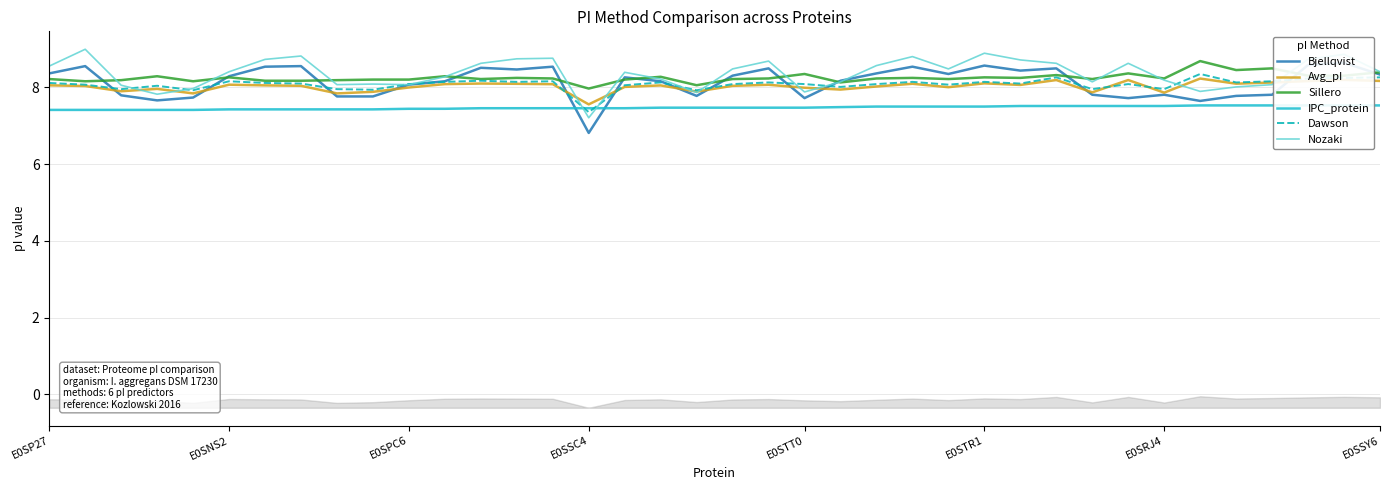

At which category is the sum across all series the highest?

36